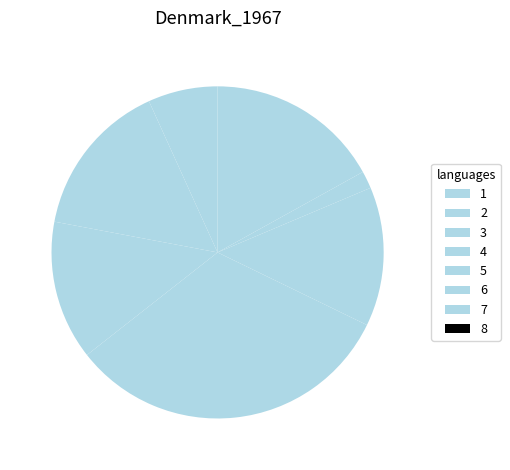

What is the change in value from 3 to 4?

+11